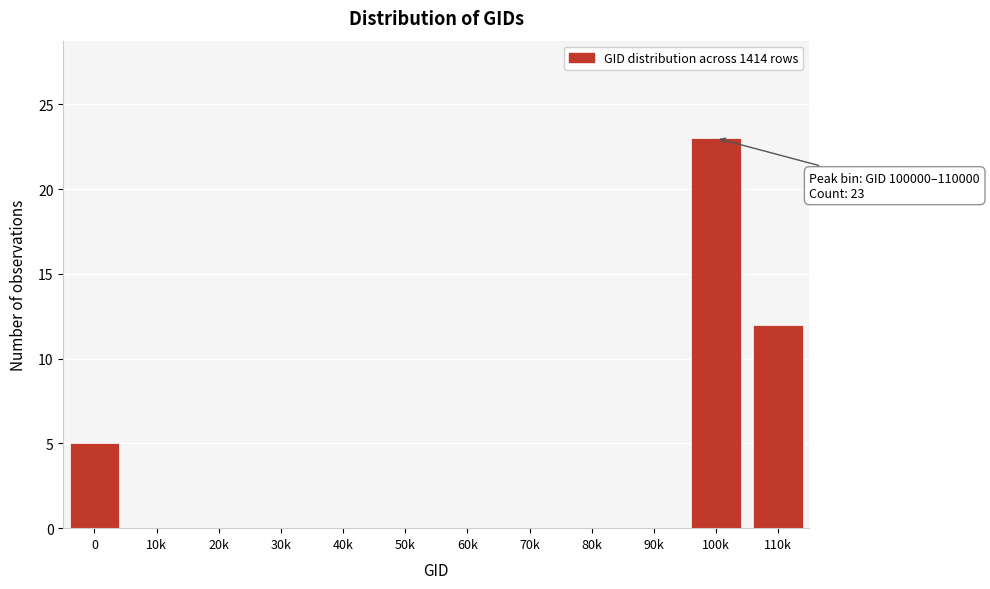

Reading left to right, list all the values displayed in this chart.

0=5	10k=0	20k=0	30k=0	40k=0	50k=0	60k=0	70k=0	80k=0	90k=0	100k=23	110k=12